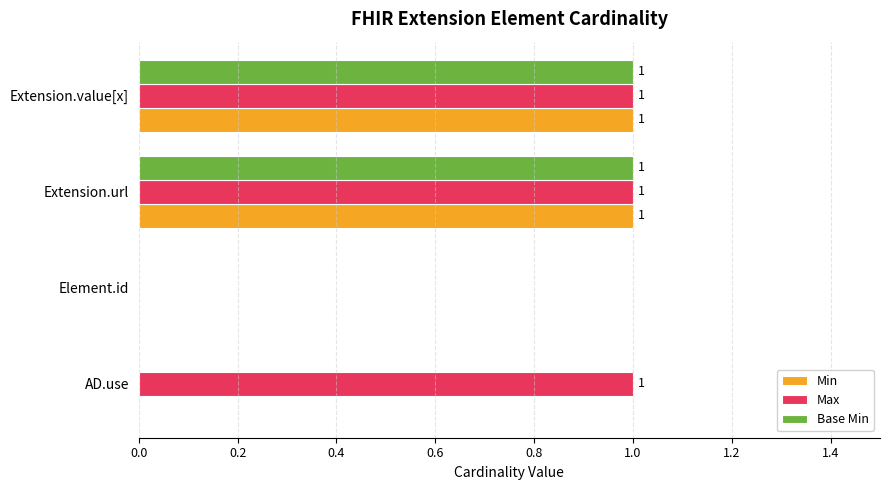

Is it true that Max equals 1 at AD.use?

True